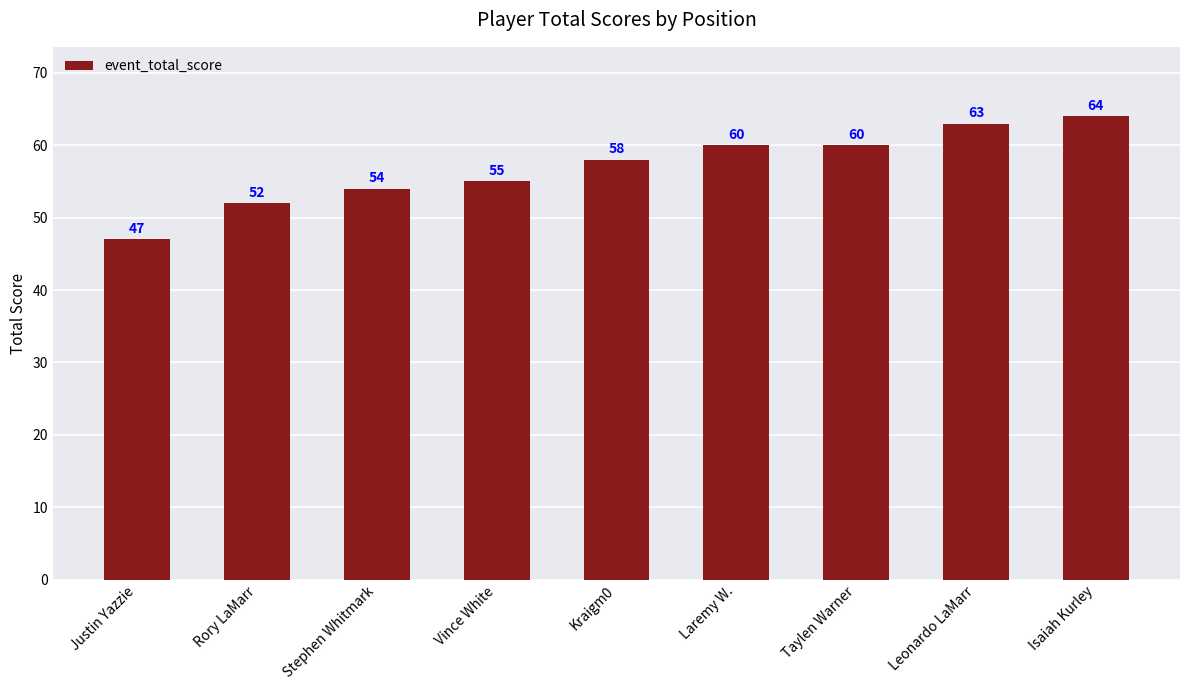

Reading right to left, list all the values displayed in this chart.

64	63	60	60	58	55	54	52	47